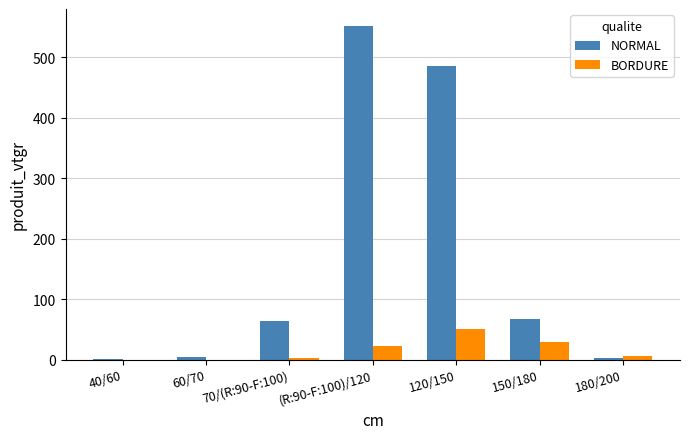

At which category is the sum across all series the highest?

(R:90-F:100)/120